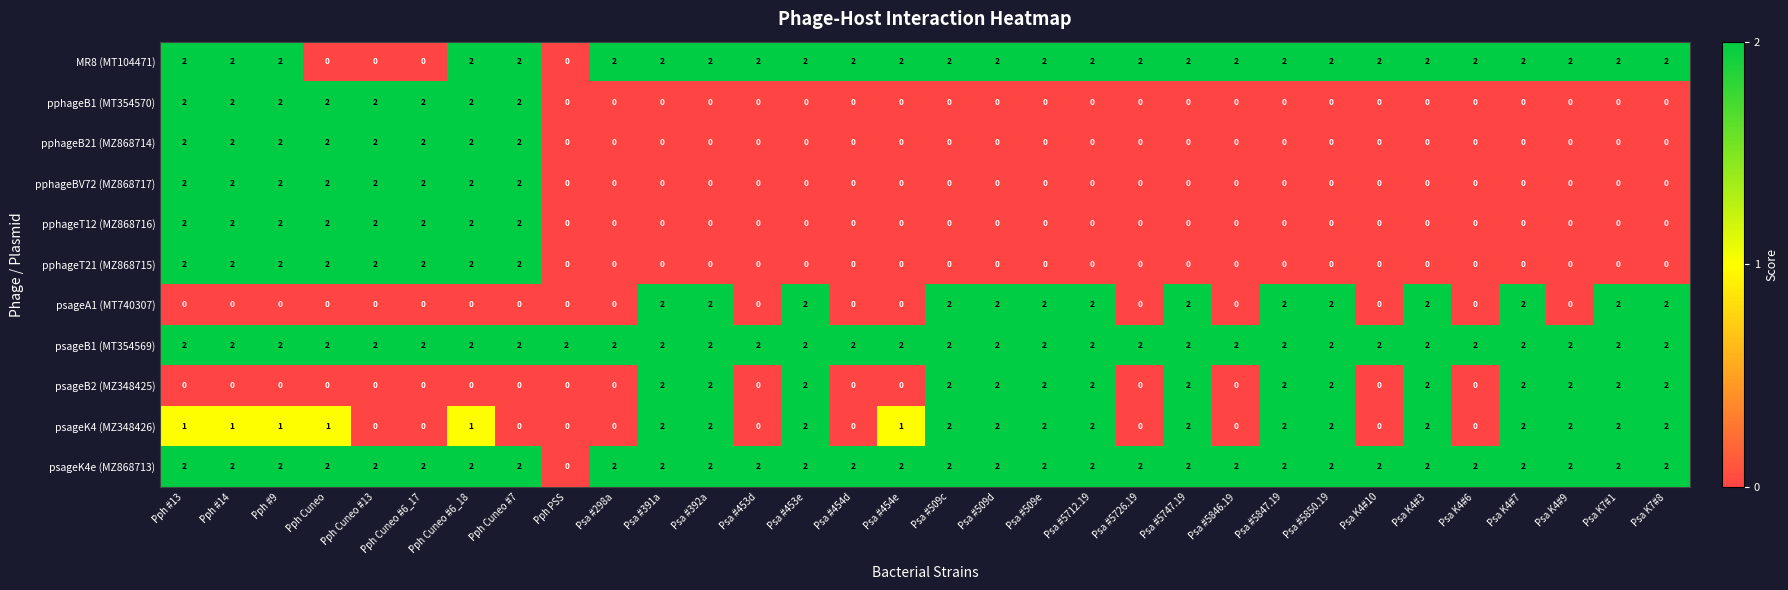

How many pphageB1 (MT354570) values are between 0 and 2?

32